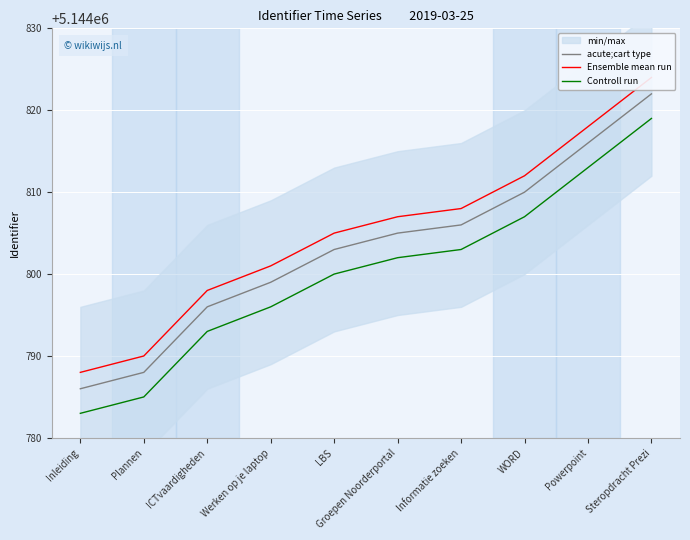

How many lines are shown in the chart?

3